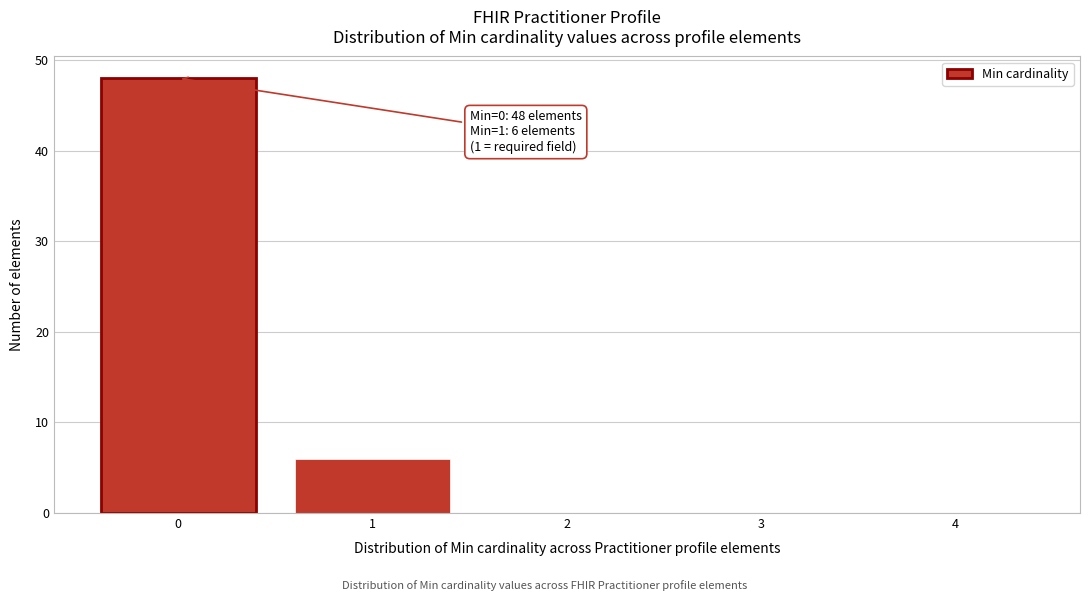

Reading left to right, transcribe all the data shown in this chart.

0=48	1=6	2=0	3=0	4=0